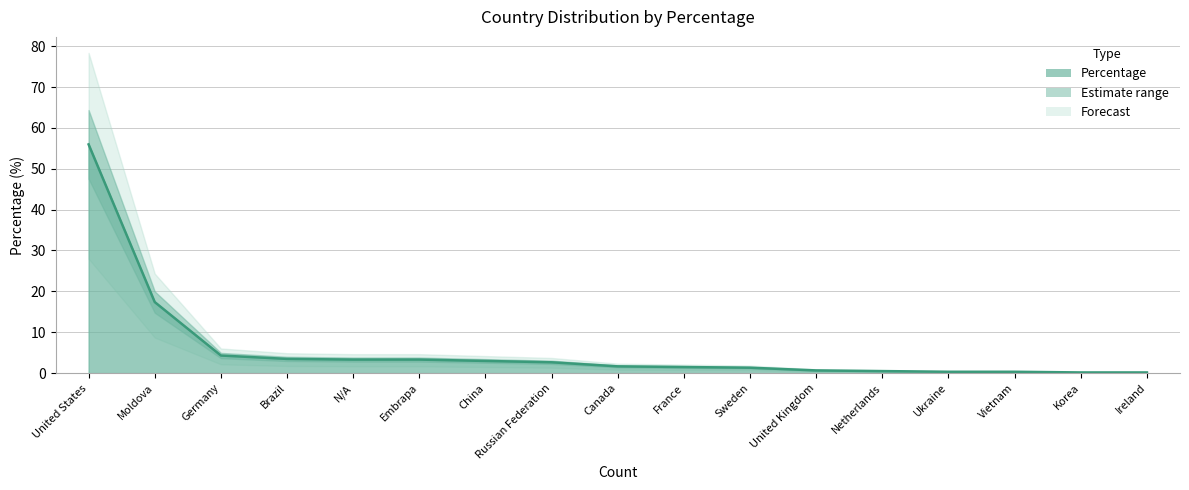

Between United Kingdom and Sweden, which is larger?

Sweden